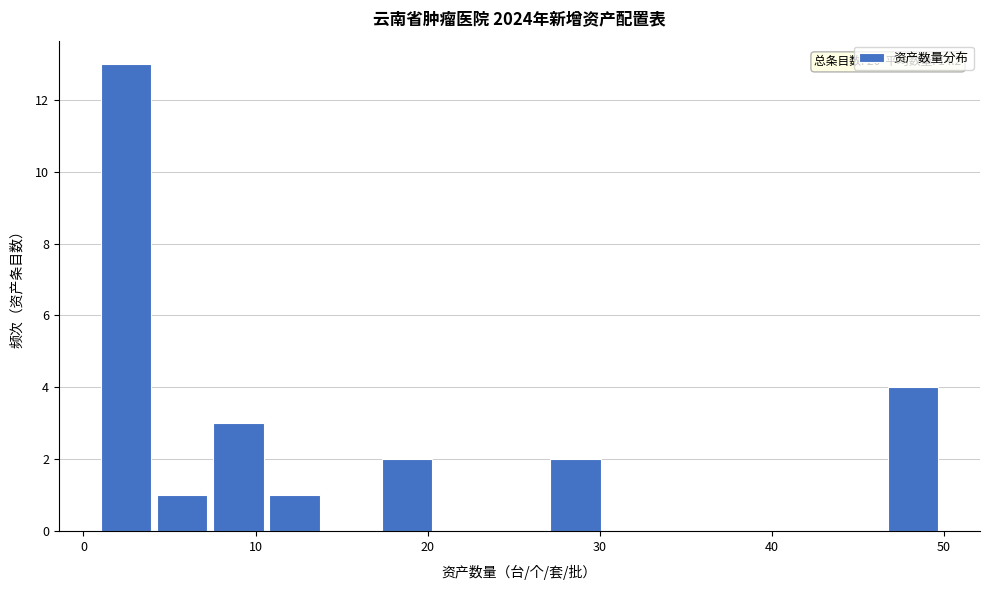

Around what value on the x-axis is the tallest bar? Give the approximate position of its centre, as read against the axis.

2